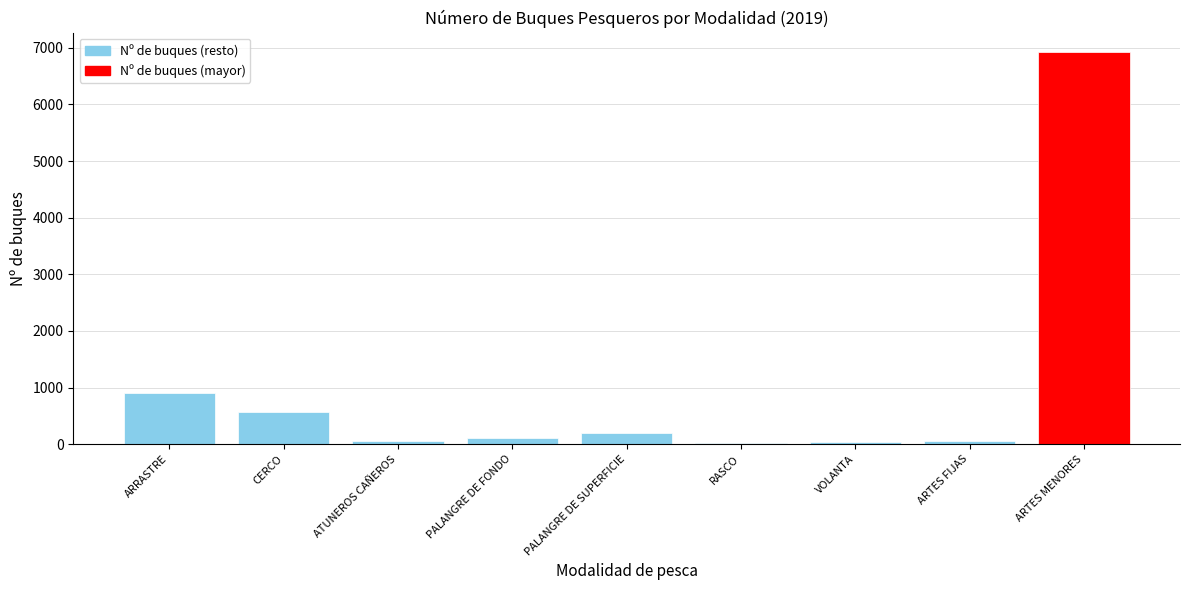

What is the maximum value shown in the chart?

6921